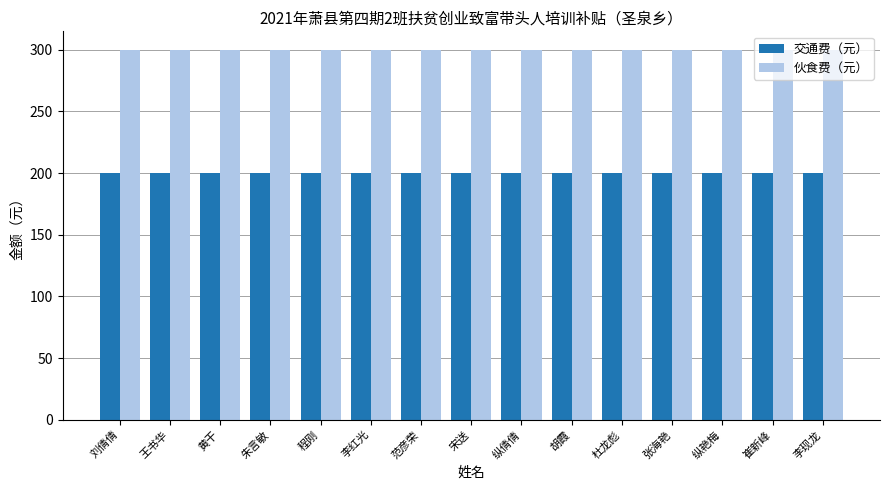

Rank the series by their average value, from lowest to highest.

交通费（元）, 伙食费（元）